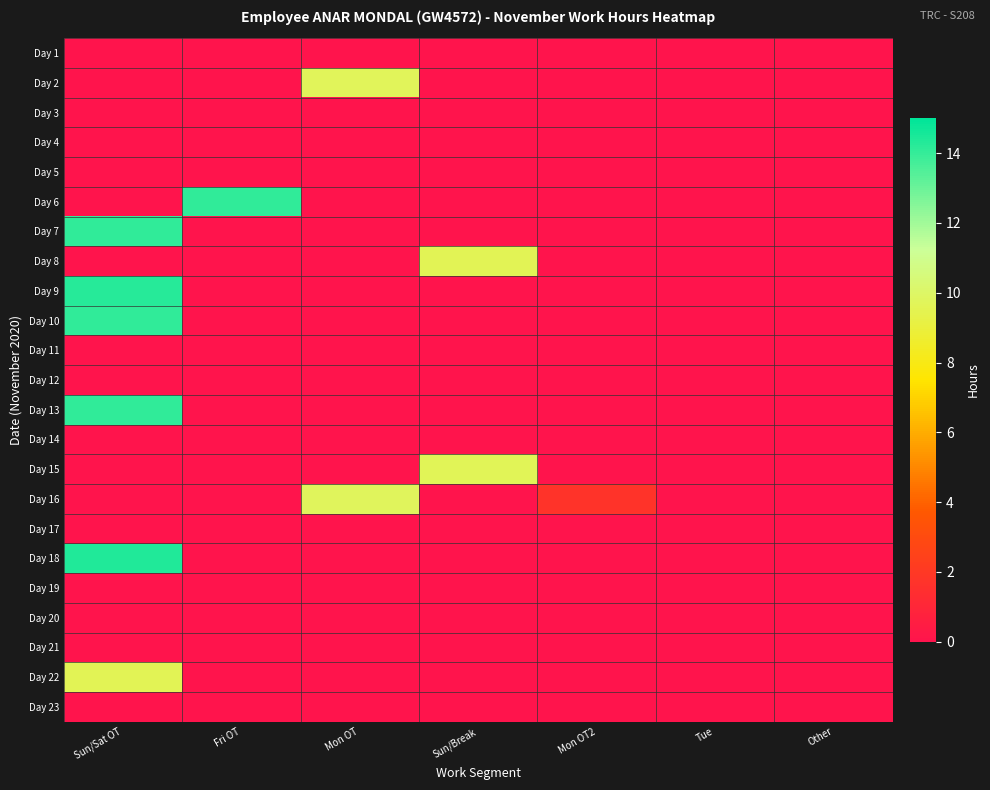

At which category does the chart reach its peak across all series?

Sun/Sat OT